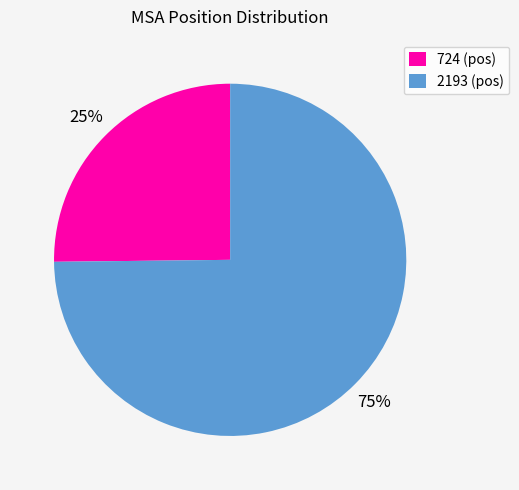

To the nearest percent, what portion does 2193 represent?

75%